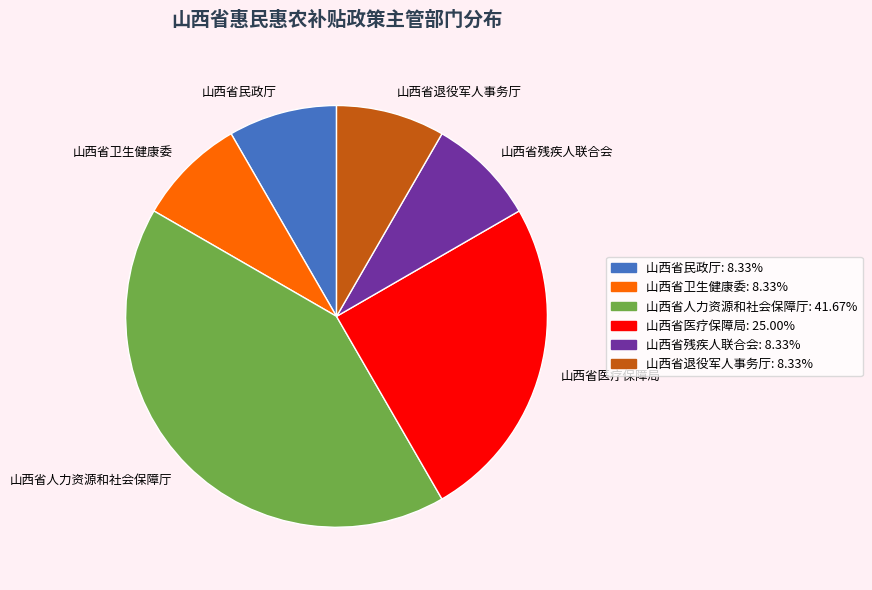

Between 山西省医疗保障局 and 山西省残疾人联合会, which is larger?

山西省医疗保障局